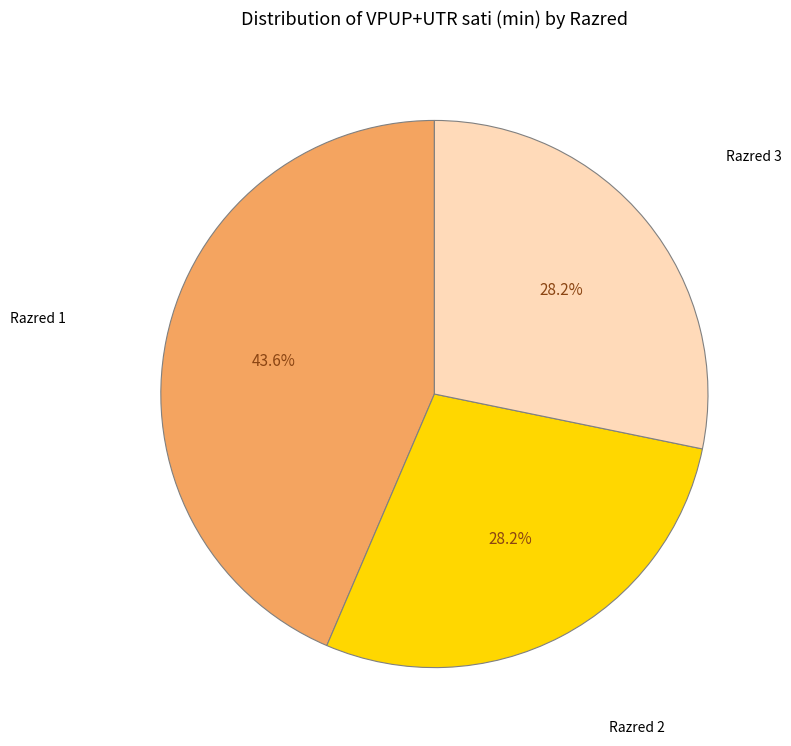

Does any single category account for the majority?

No